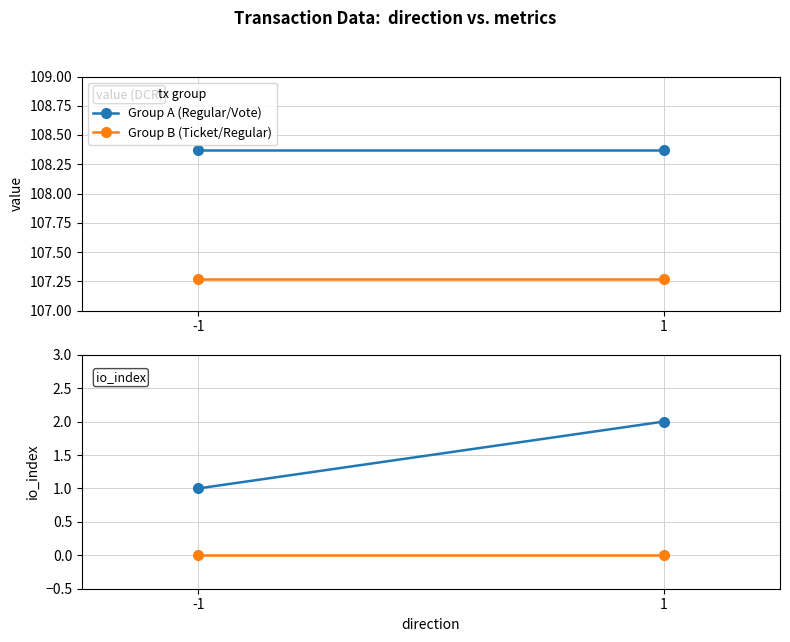

The Group A (Regular/Vote) series shows 3 at 1. True or false?

False